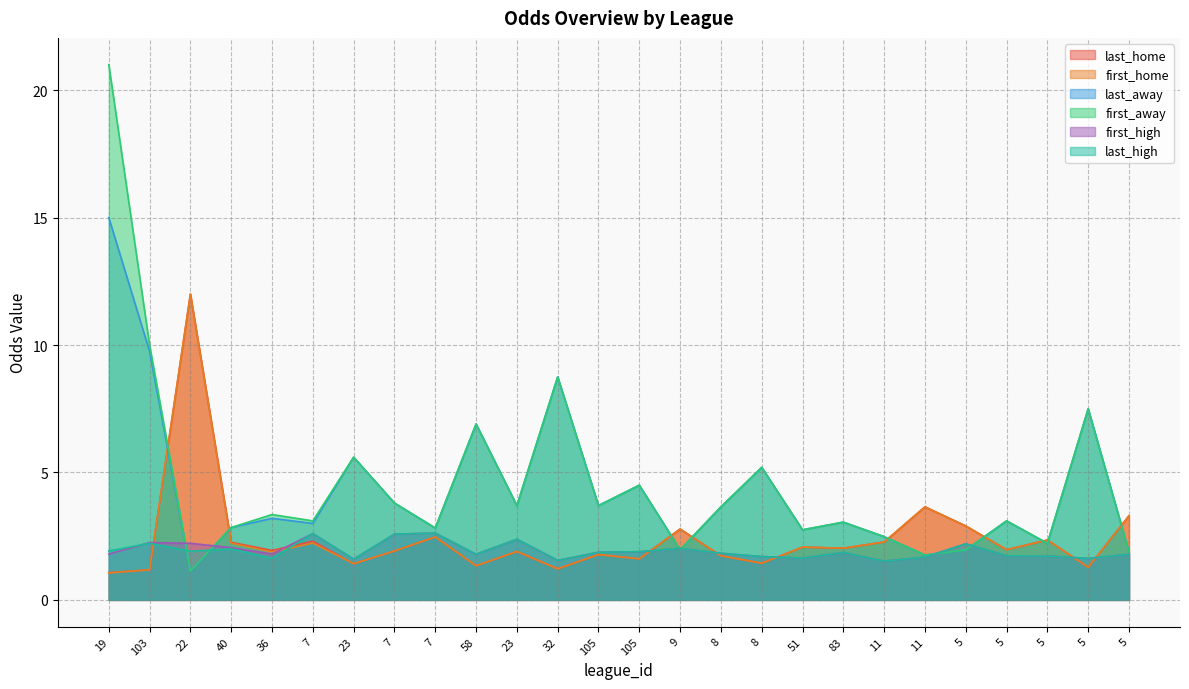

What is the smallest value displayed?

1.1